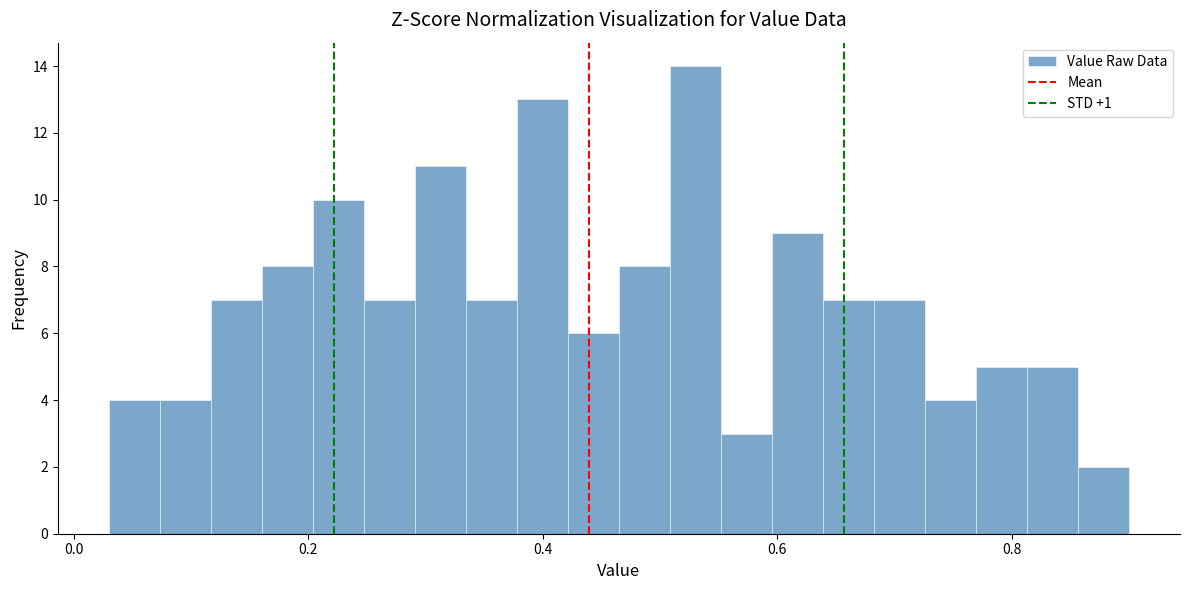

Around what value on the x-axis is the tallest bar? Give the approximate position of its centre, as read against the axis.

0.54